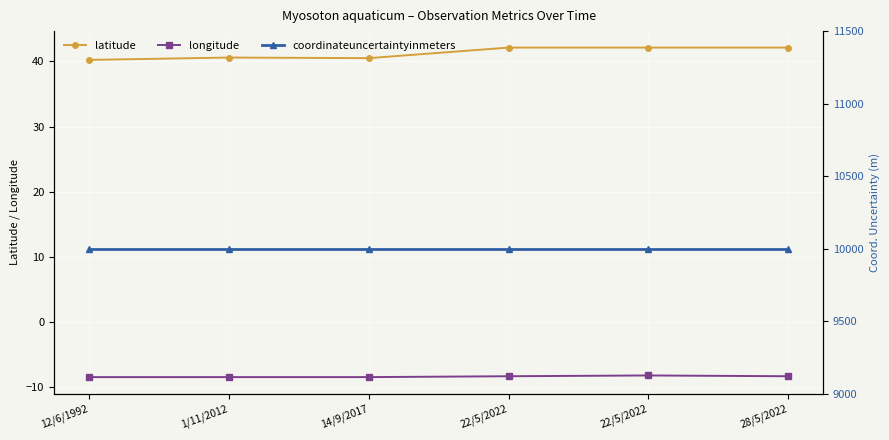

Read the longitude value at 14/9/2017.

-8.5